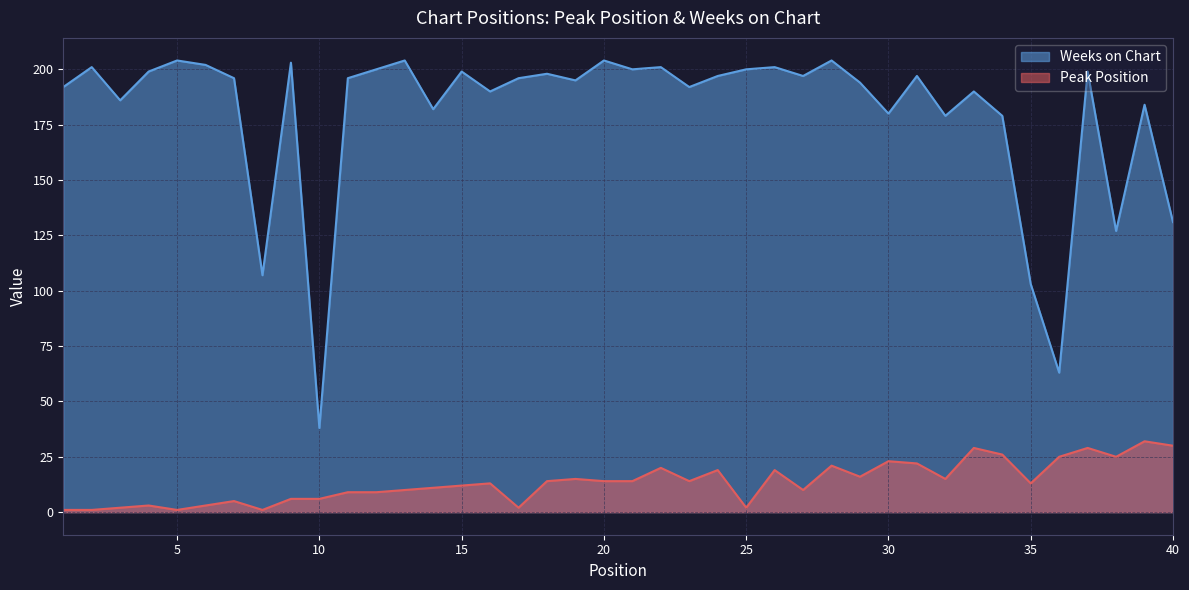

Where is the first local minimum for Peak Position?

5